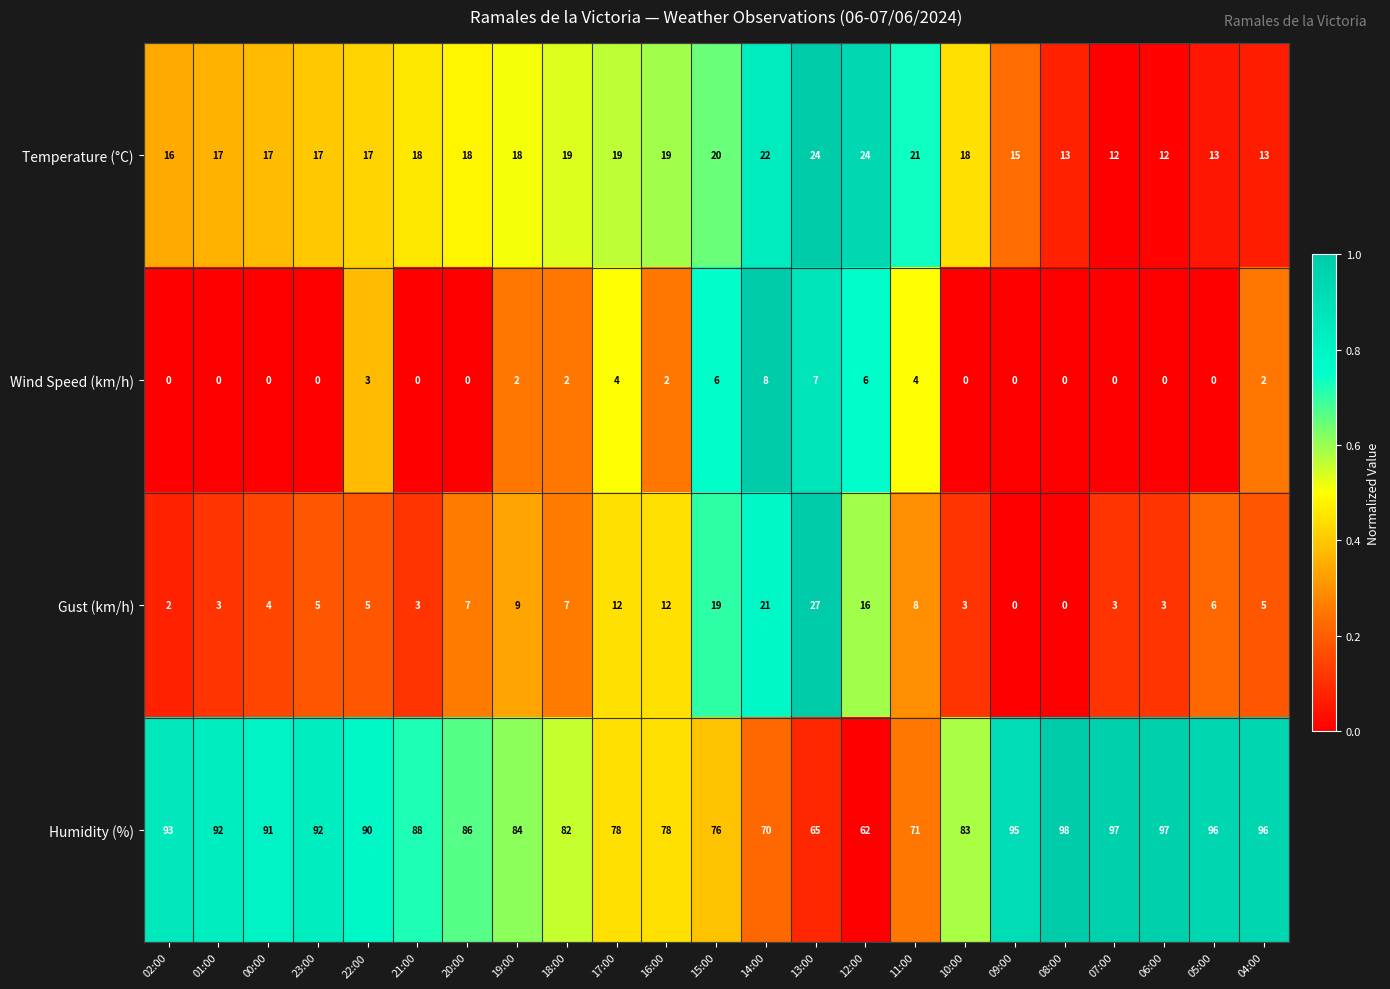

The value of Humidity (%) at 10:00 is 127. True or false?

False